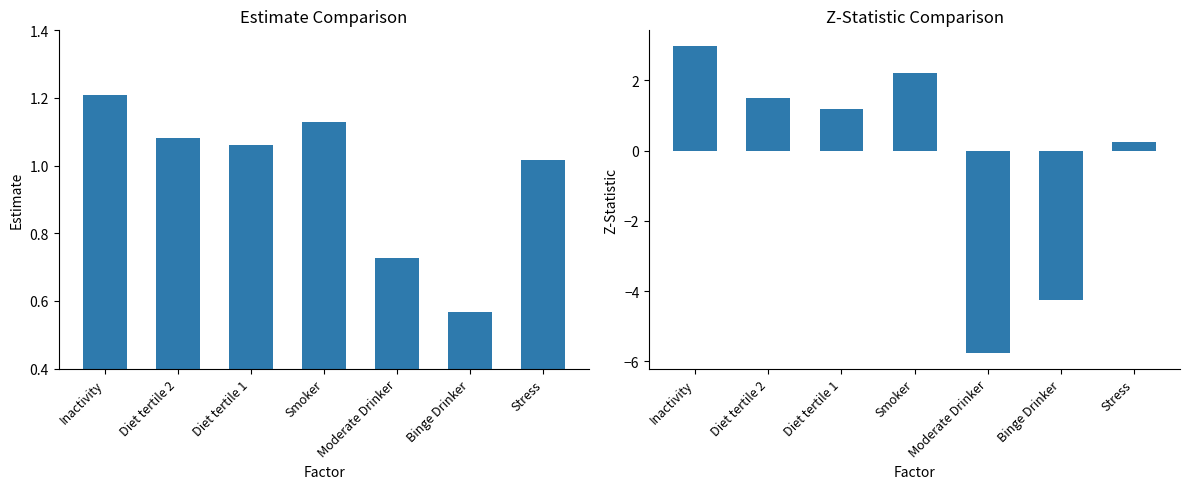

Does the chart contain stacked bars?

No